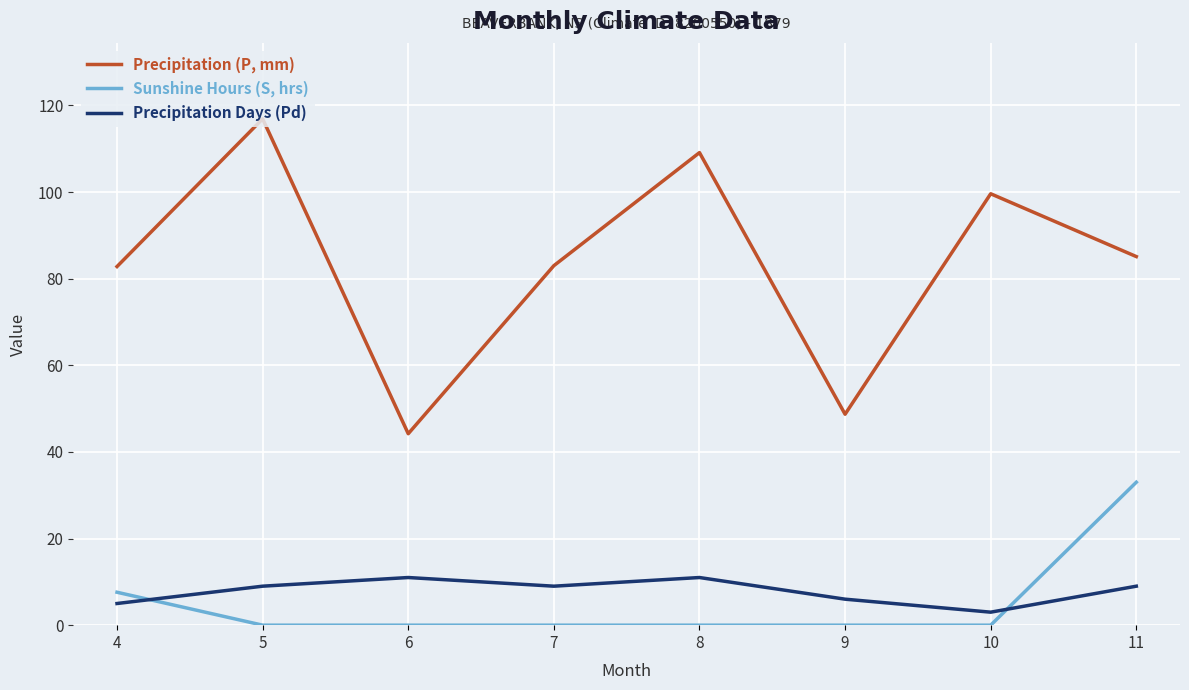

What is the lowest value of the Precipitation (P, mm) series?

44.2